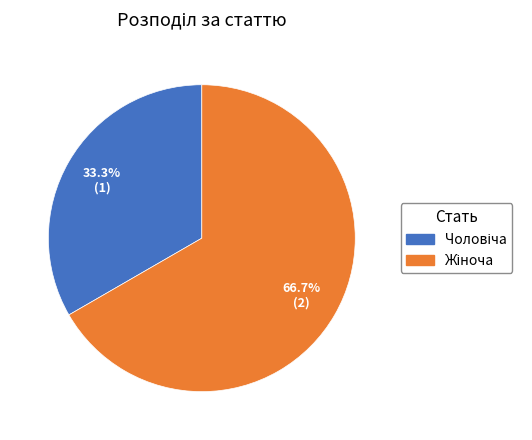

How many segments does this pie chart have?

2